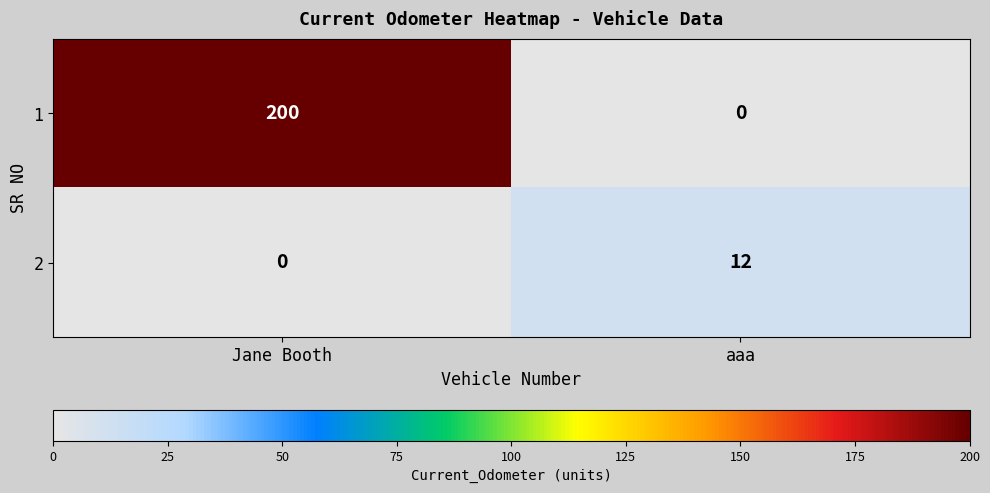

True or false: 2 has a value of 12 at aaa.

True